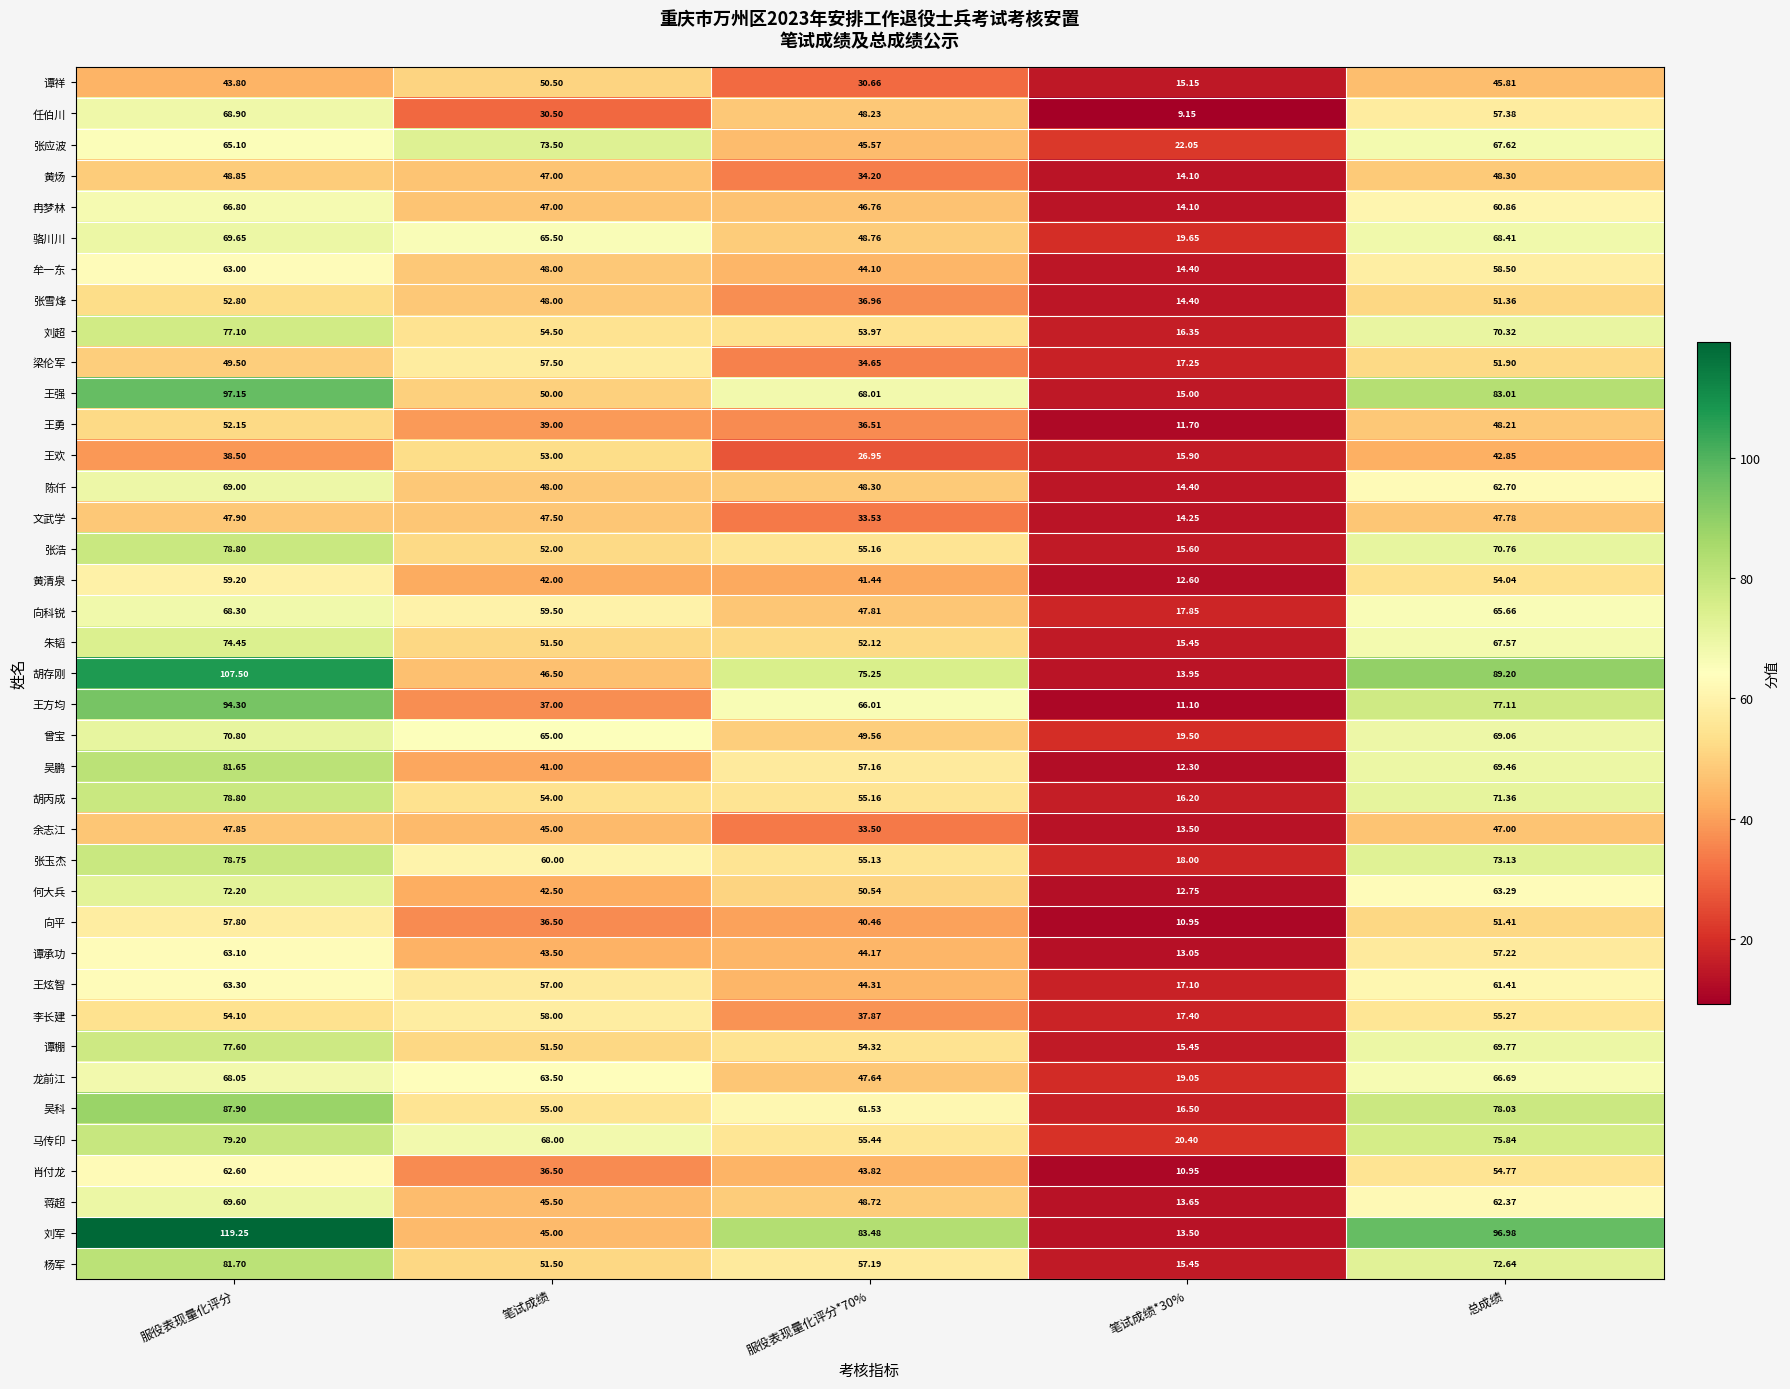

At which category is the sum across all series the highest?

服役表现量化评分